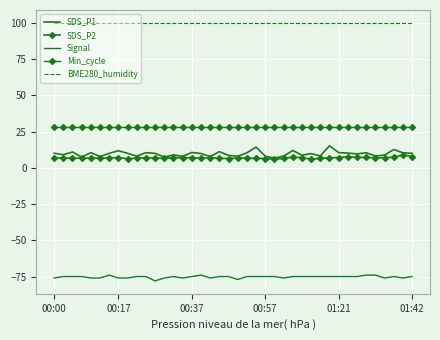

Which series has the largest total across all categories?

BME280_humidity